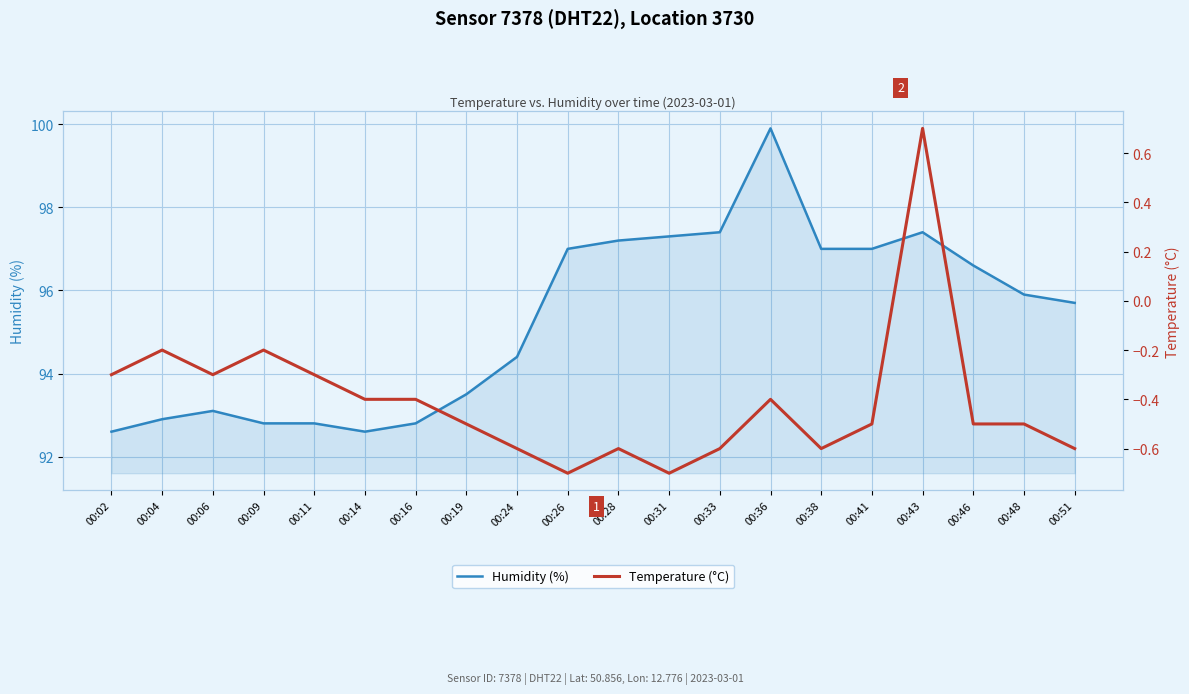

How many lines are shown in the chart?

2